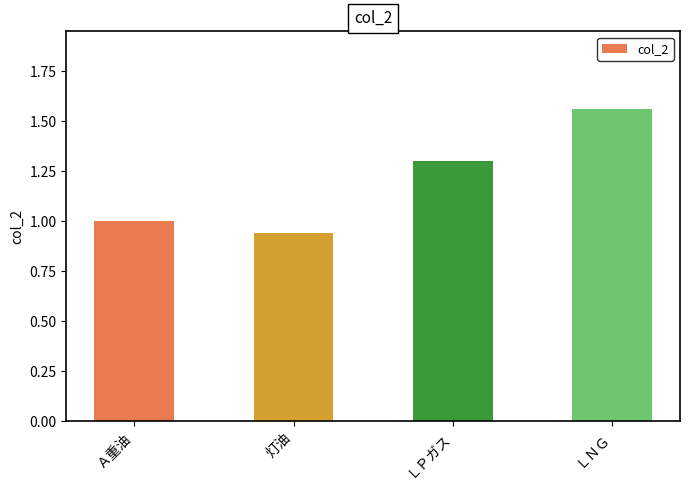

List the labels in order of value, smallest first.

灯油, Ａ重油, ＬＰガス, ＬＮＧ